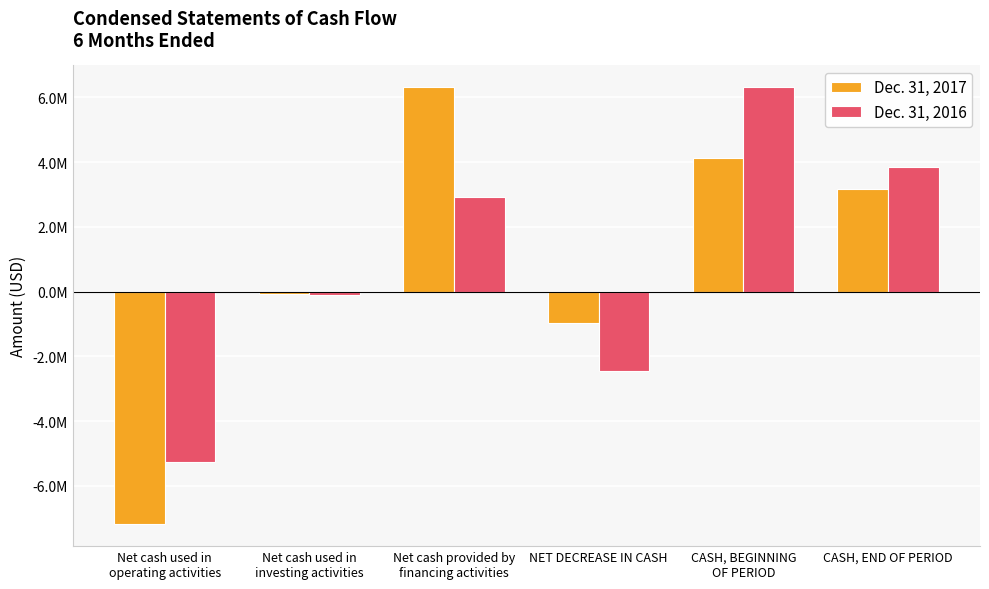

Where is Dec. 31, 2016 nearest to the value 530000?

Net cash used in
investing activities